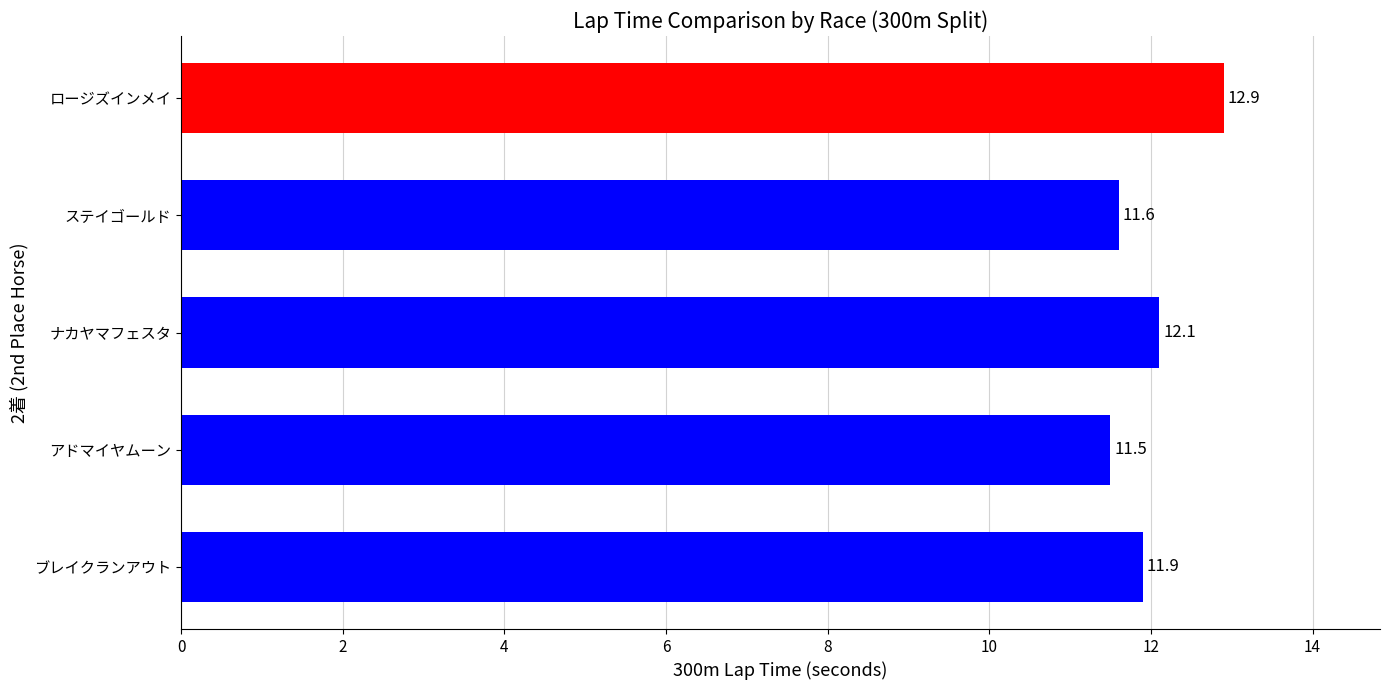

What is the ratio of the value at ステイゴールド to the value at ブレイクランアウト?

1.0